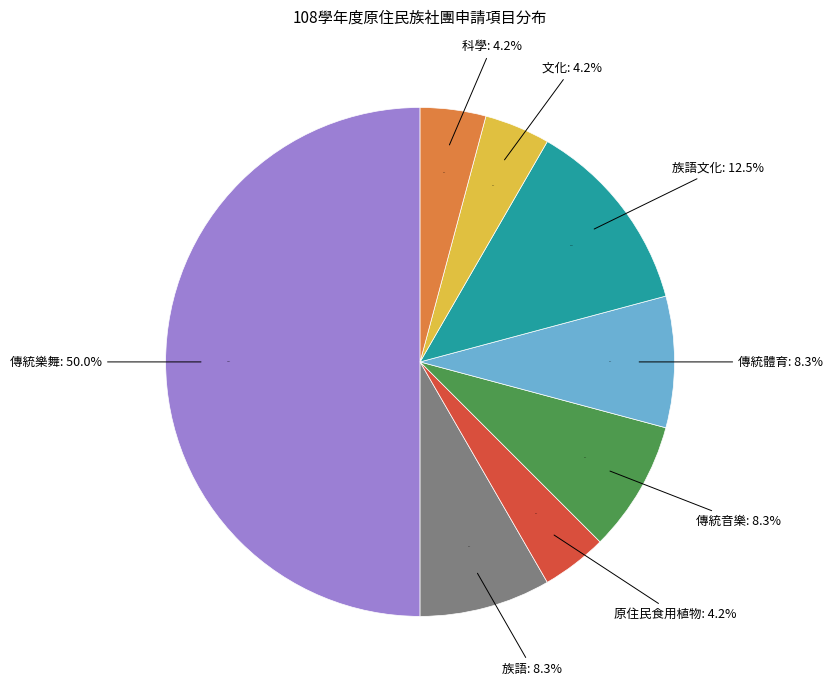

Is there a majority slice in this chart?

No